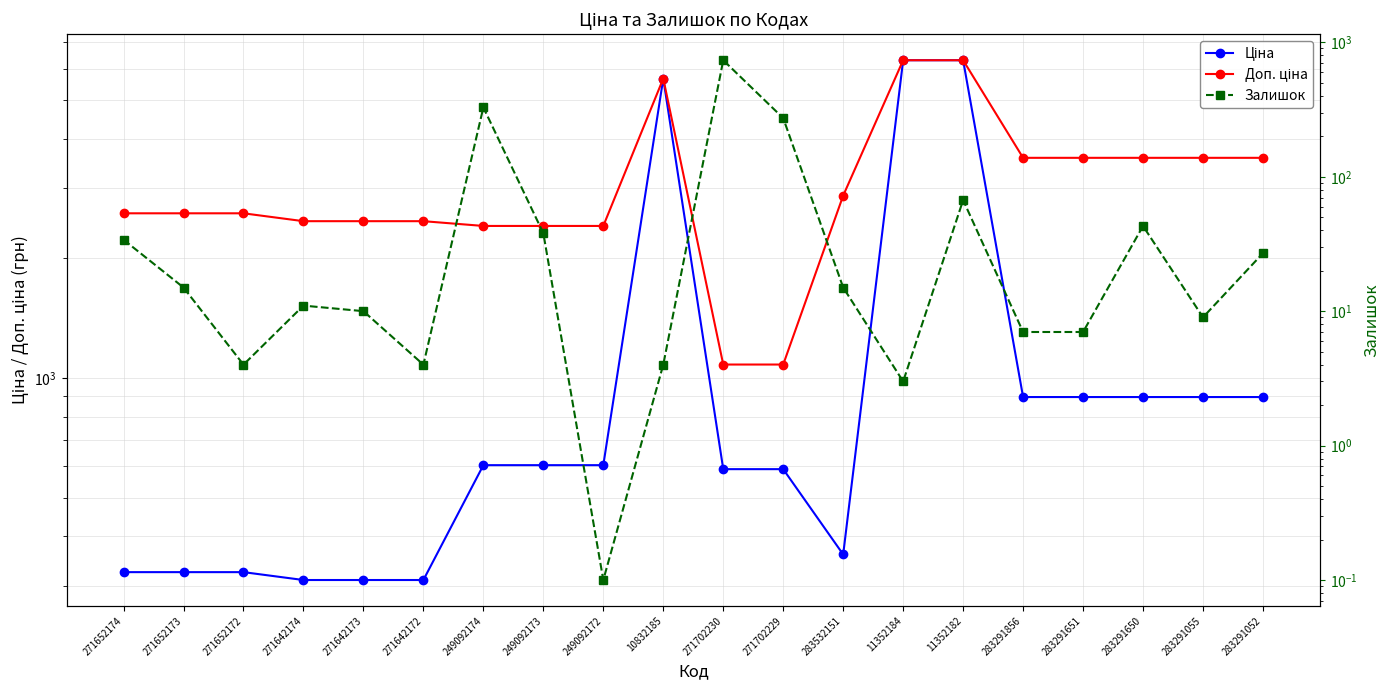

Where is the first local maximum for Ціна?

10832185